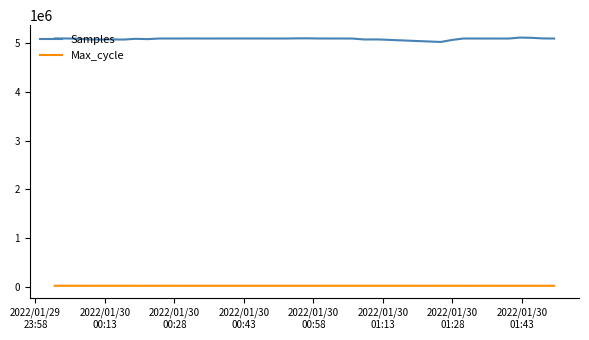

Which series has the widest spread of values?

Samples